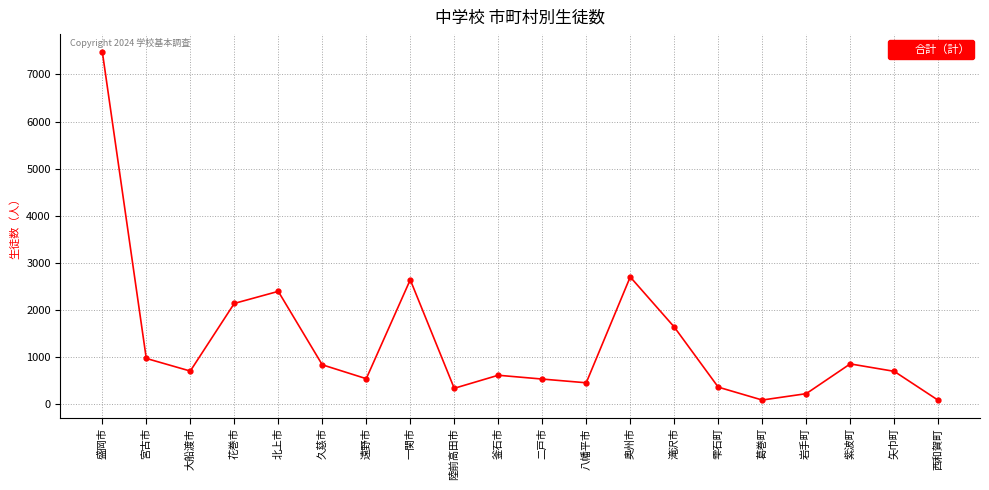

What is the greatest value displayed?

7485